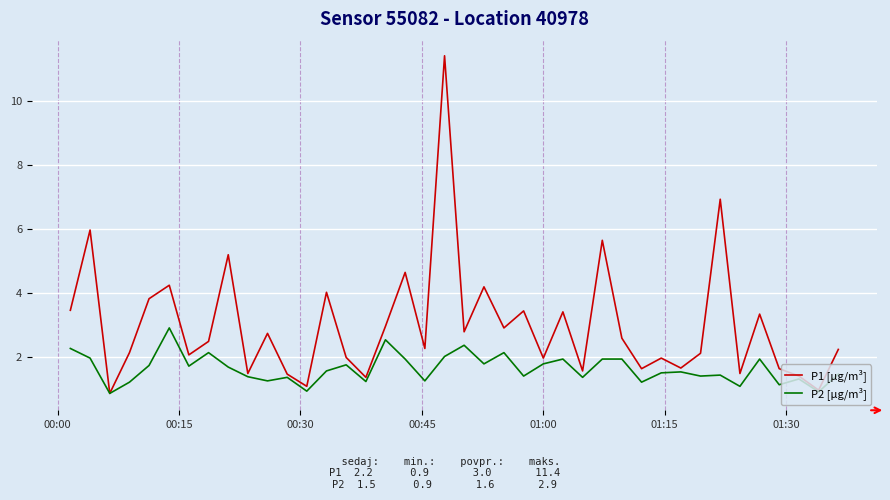

What is the greatest value displayed?

11.4